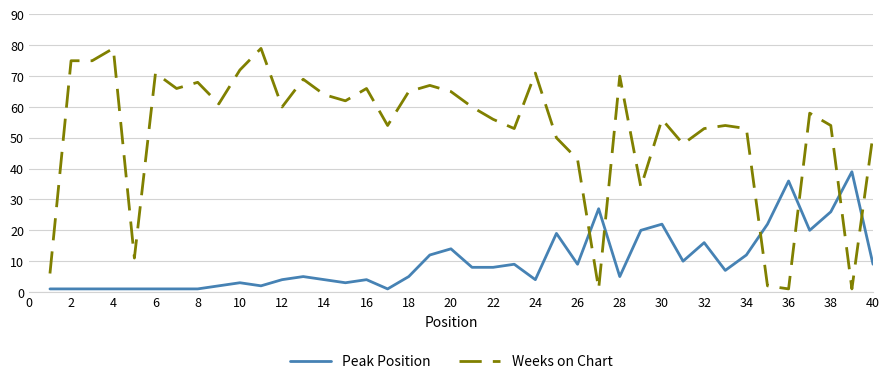

Rank the series by their maximum value, from highest to lowest.

Weeks on Chart, Peak Position